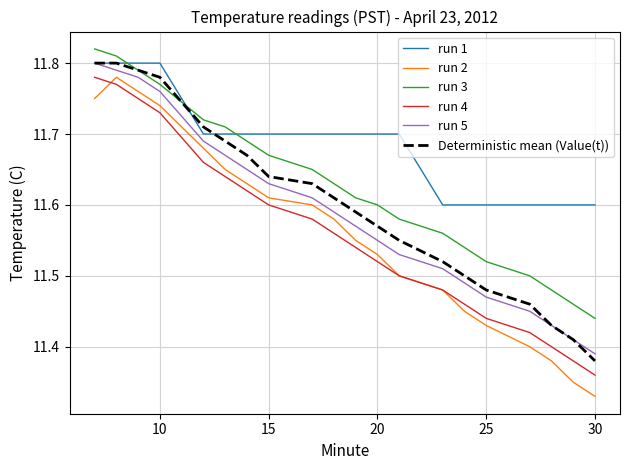

What is the sum of all run 4 values?

231.2